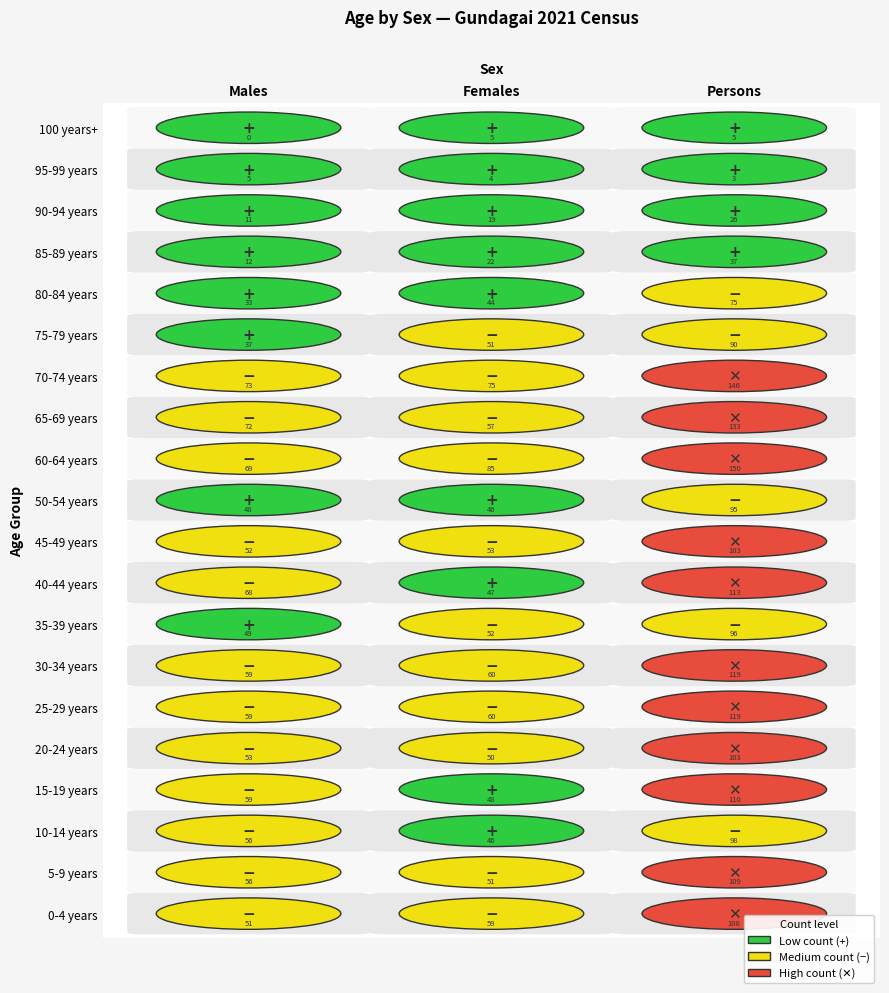

List the labels in order of 35-39 years value, smallest first.

0, 1, 2